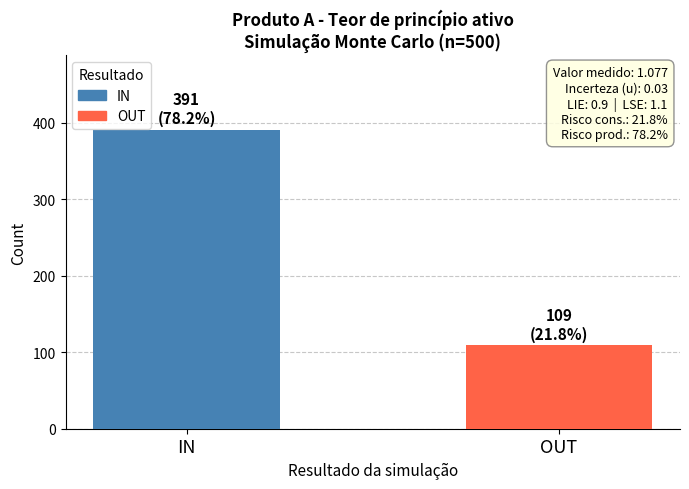

What is the minimum value for OUT?

109